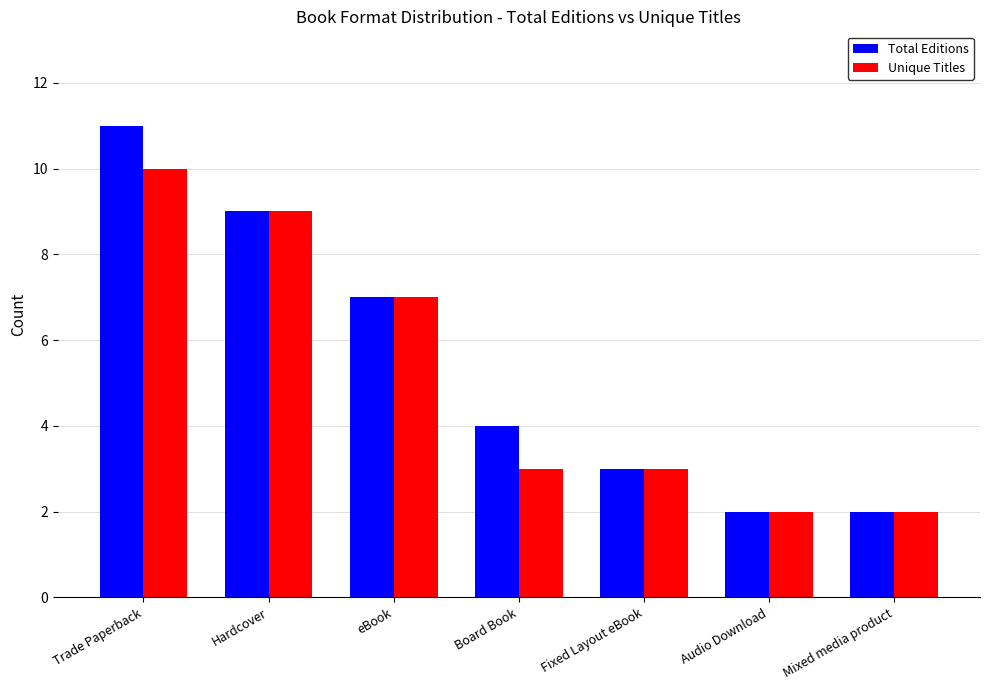

True or false: Unique Titles has a value of 3 at Mixed media product.

False